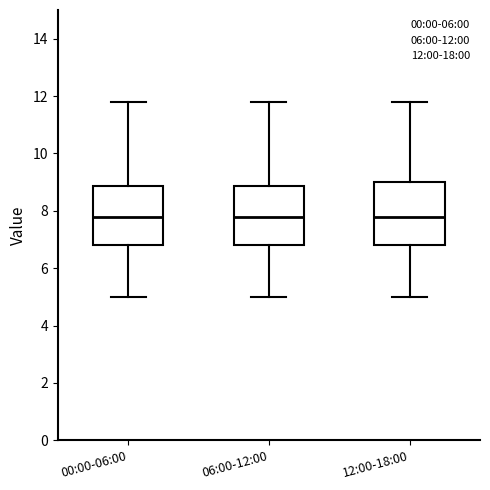

Where is the upper edge of the box for 06:00-12:00 on the y-axis? The values are not printed on the chart, so give them approximately, as read against the axis.

8.8